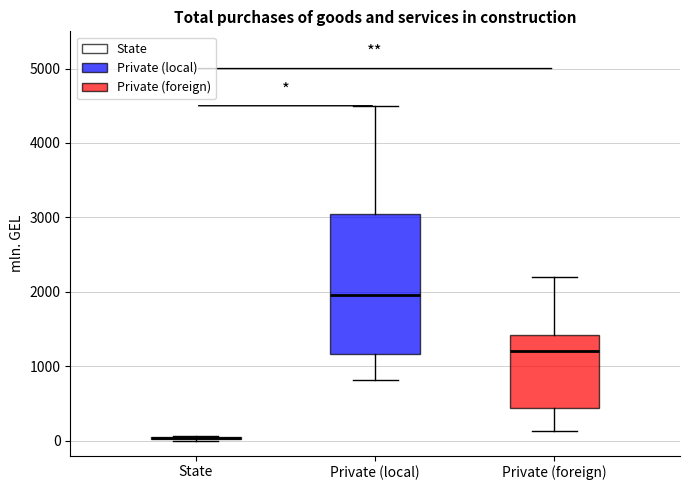

Comparing the boxes themselves (not the whiskers), which one is the tallest?

Private (local)